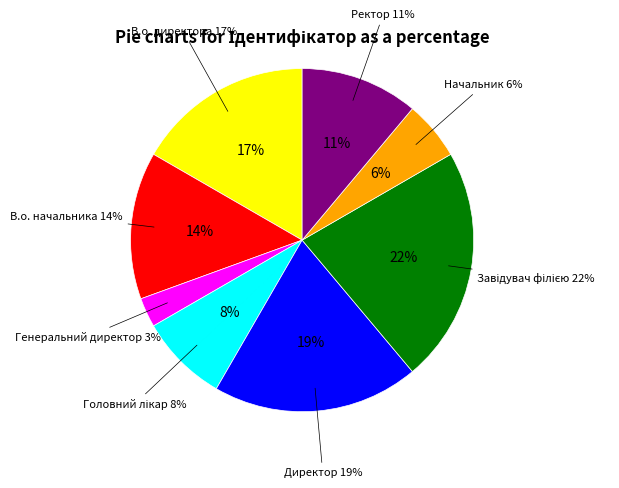

What is the smallest slice in the pie chart?

Генеральний директор